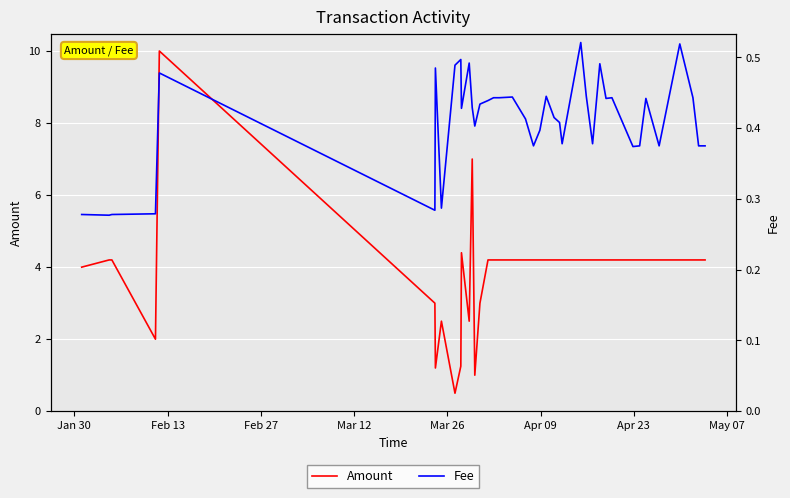

What is the greatest value displayed?

10.0